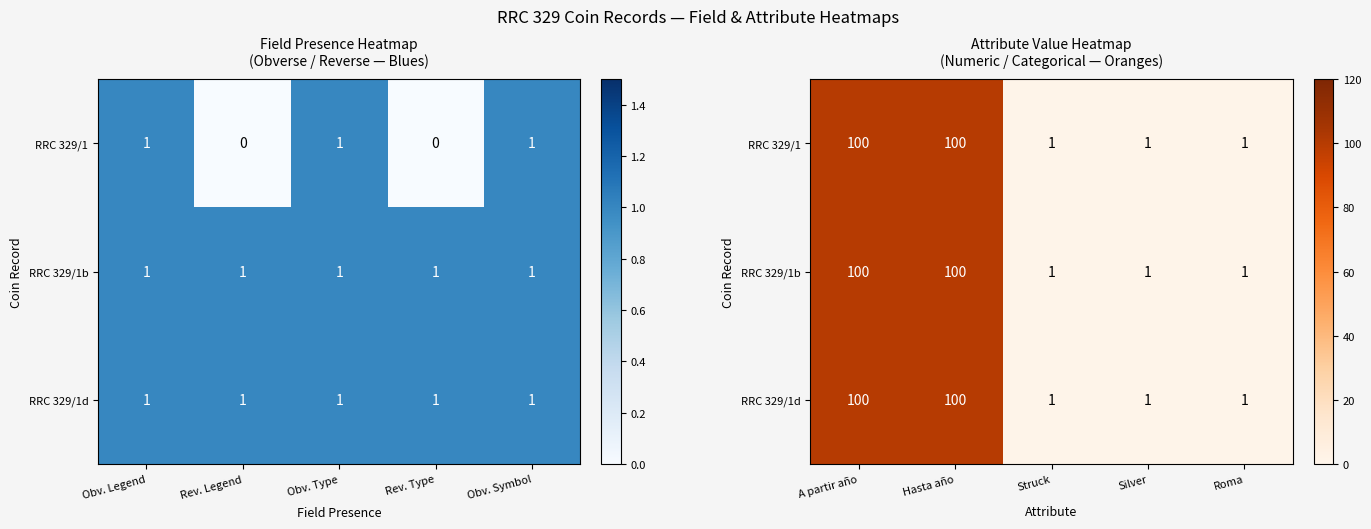

What is the minimum value for RRC 329/1?

1